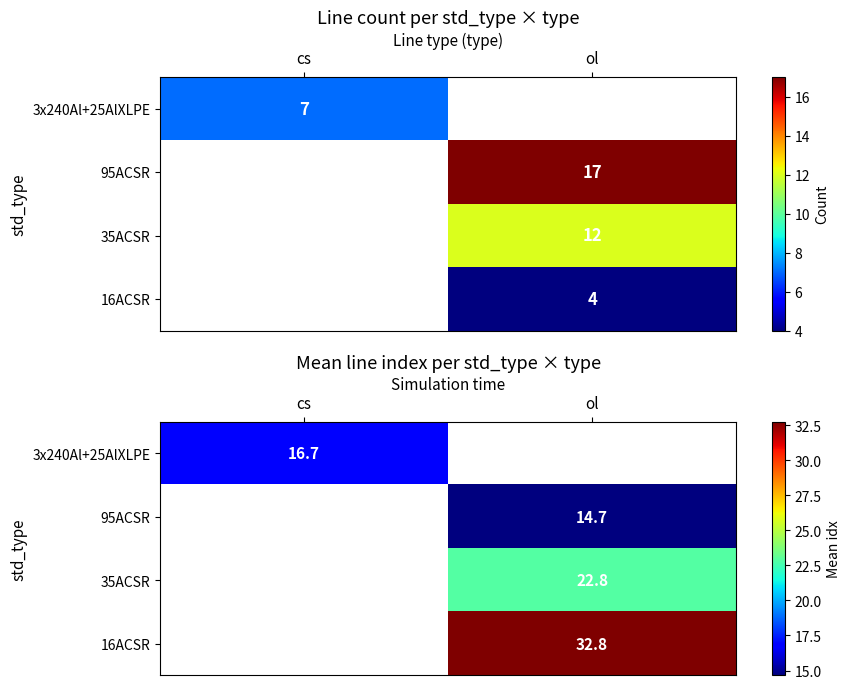

What is the maximum value shown in the chart?

32.8